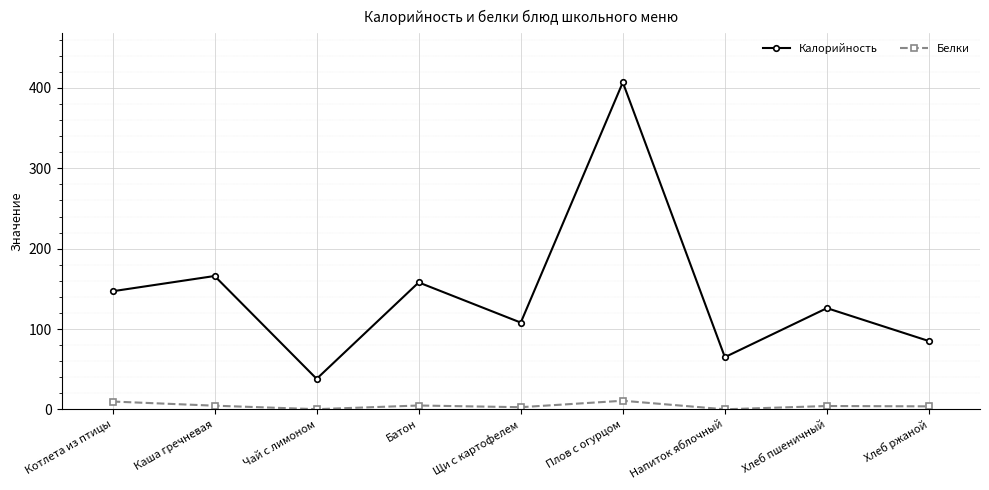

How many interior local valleys does the Калорийность series have?

3